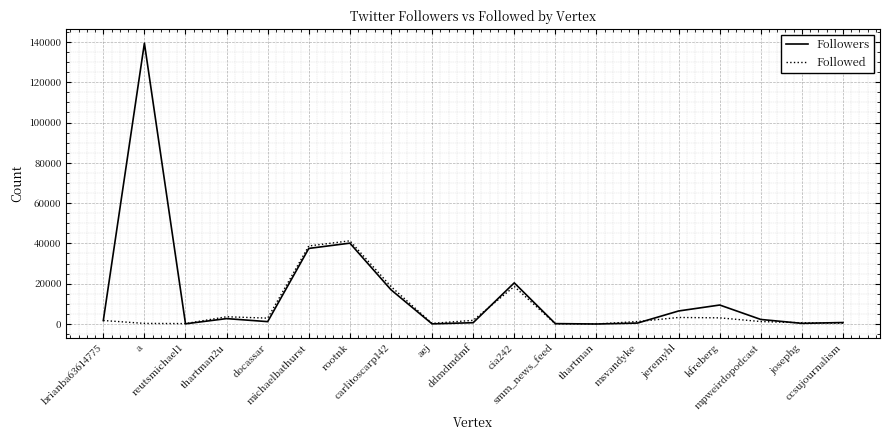

How many data points does each series have?

19